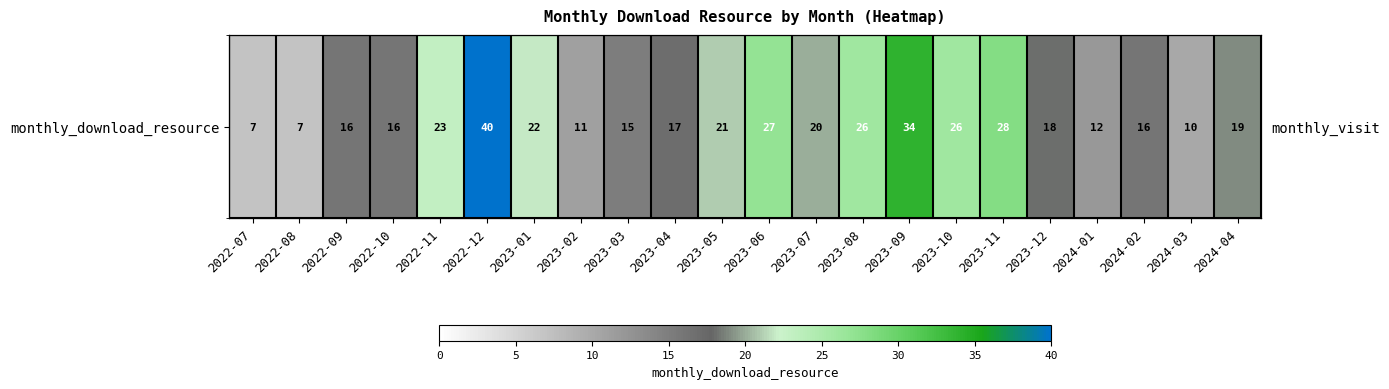

Which series has the largest total across all categories?

monthly_download_resource